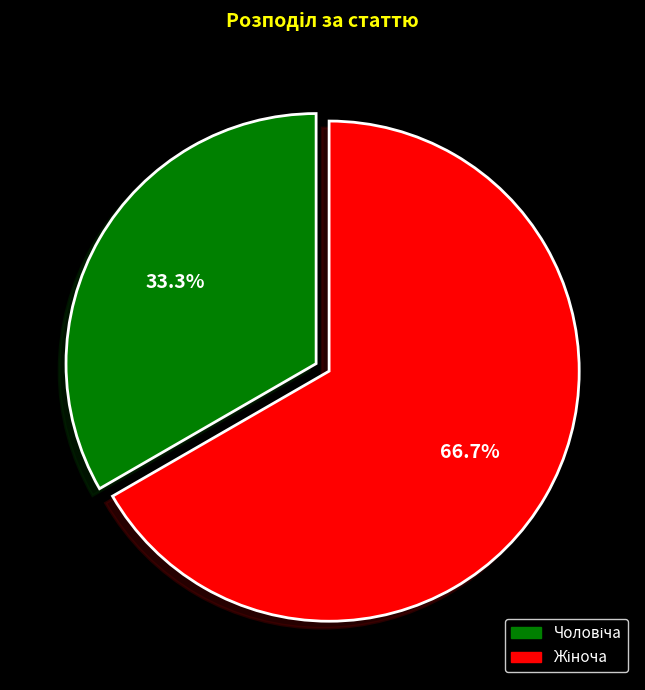

How many segments does this pie chart have?

2